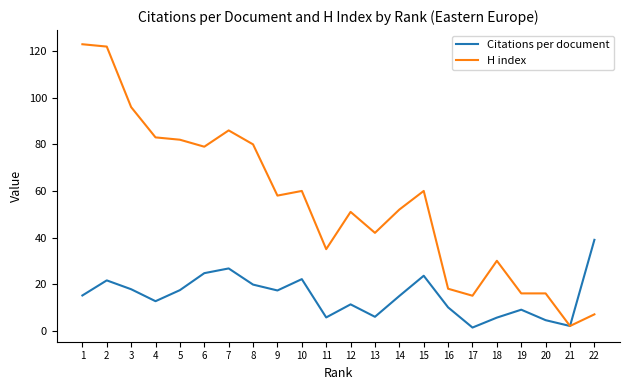

True or false: Citations per document has a value of 1.3 at 17.

True